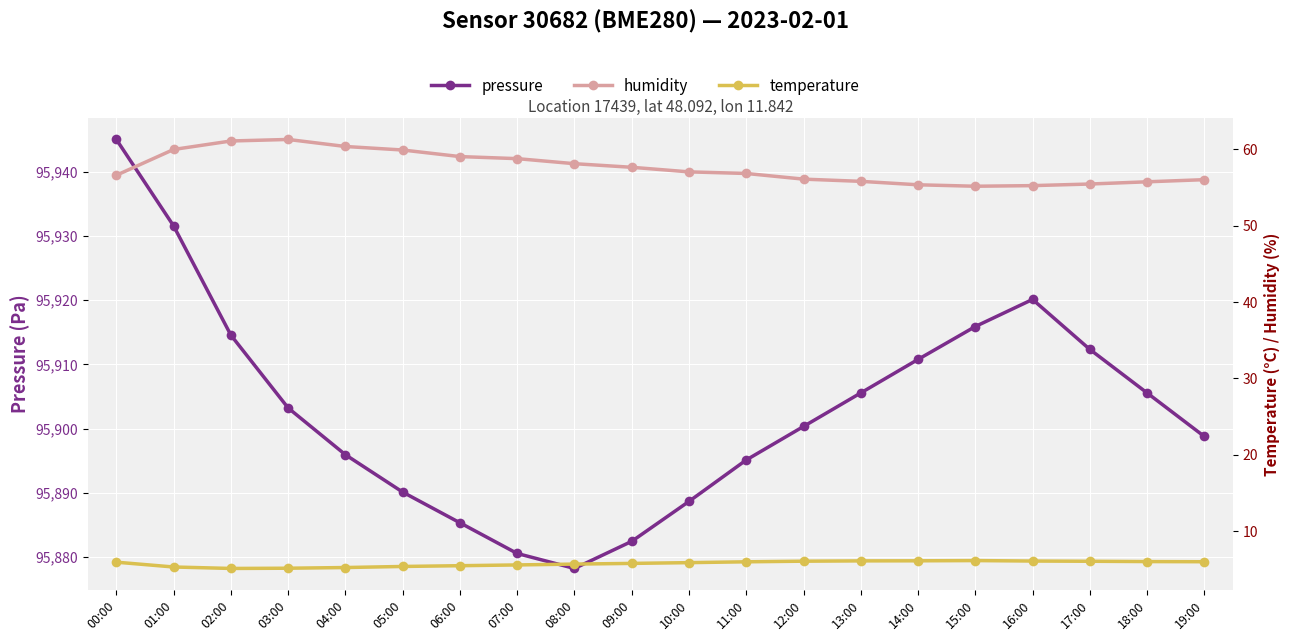

What value does the humidity series have at 02:00?

61.1